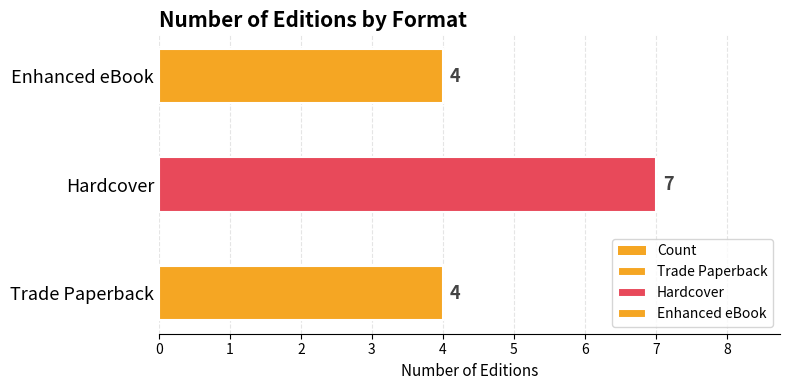

What is the ratio of the value at Trade Paperback to the value at Hardcover?

0.6